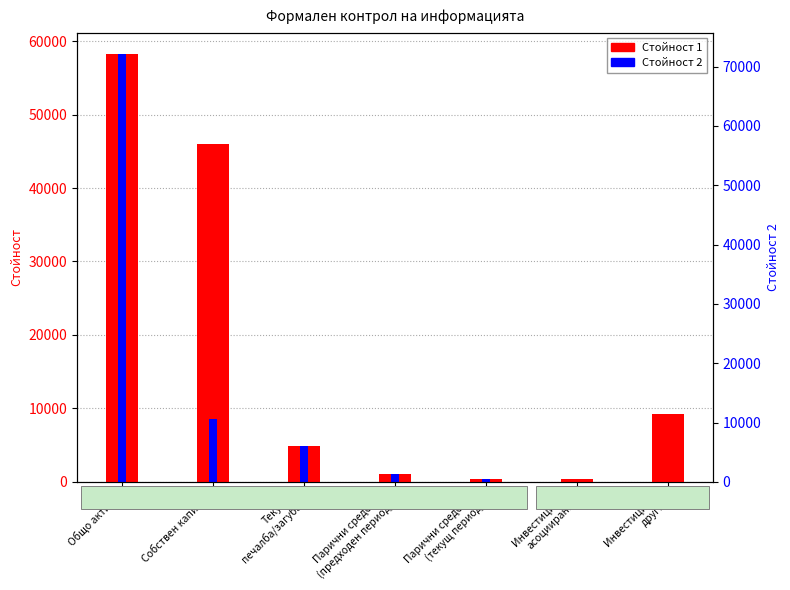

How many bars are there in each group?

2